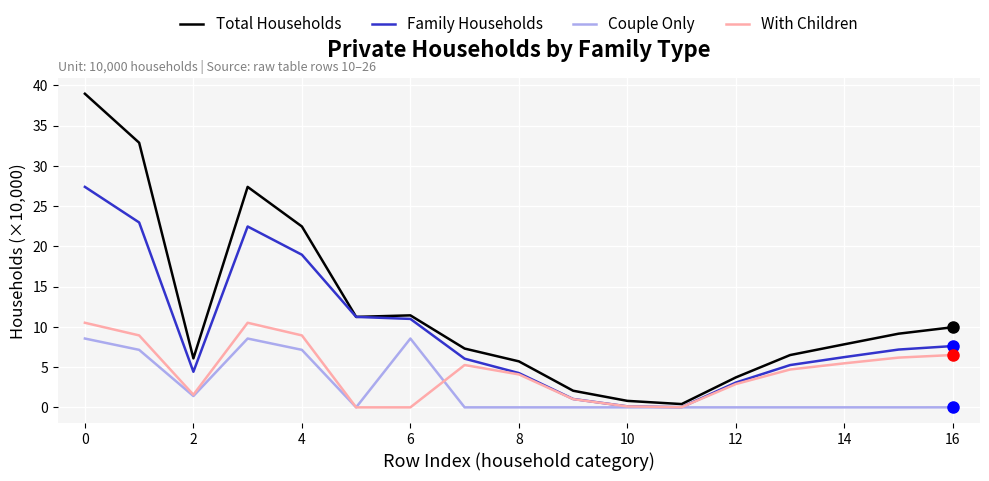

Which series has the largest total across all categories?

Total Households